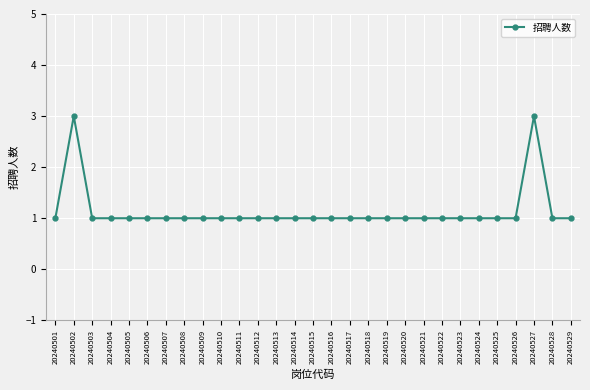

Is it true that the value at 20240514 is 1?

True